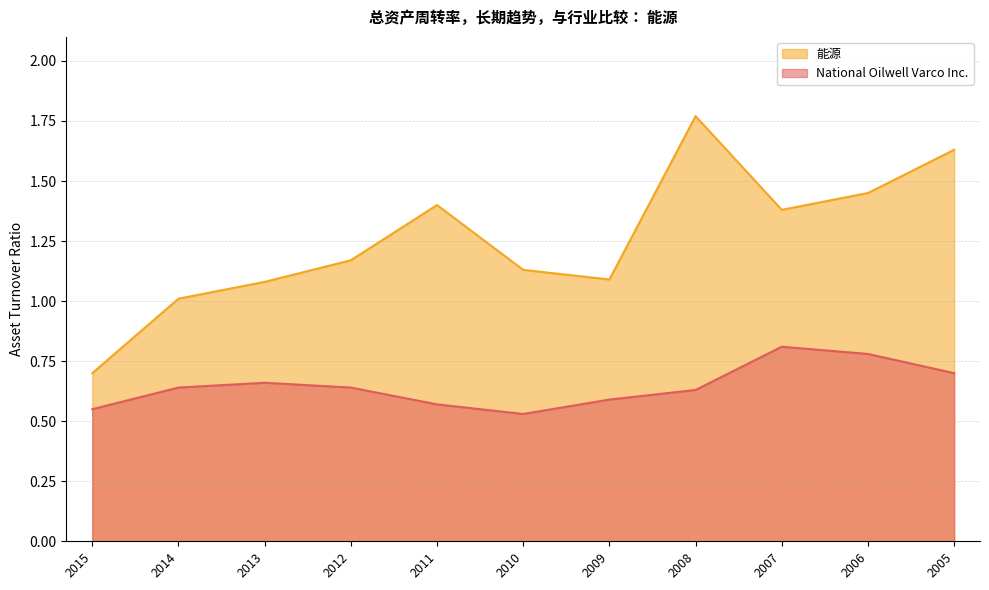

At which category is the sum across all series the highest?

2008